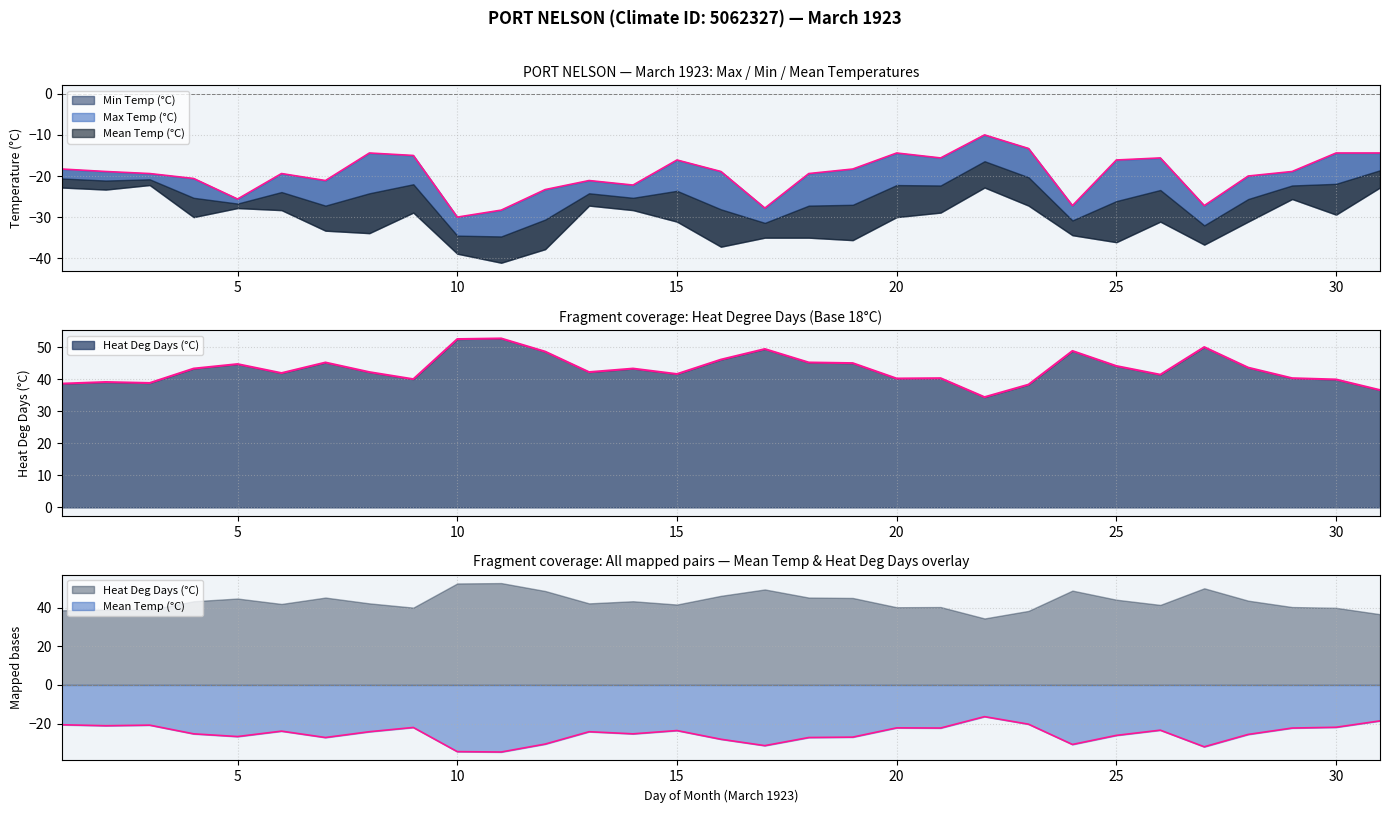

True or false: Heat Deg Days (°C) and Max Temp (°C) intersect in this chart.

False